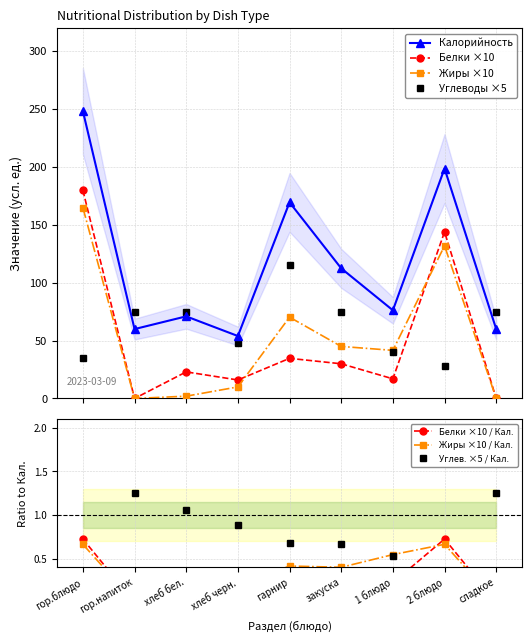

Which series changed the most between хлеб бел. and закуска?

Жиры